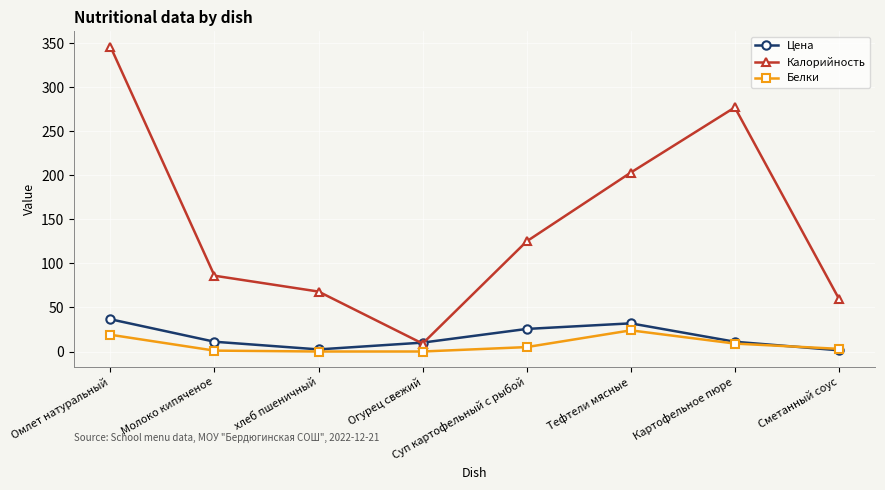

True or false: Калорийность and Белки intersect in this chart.

False